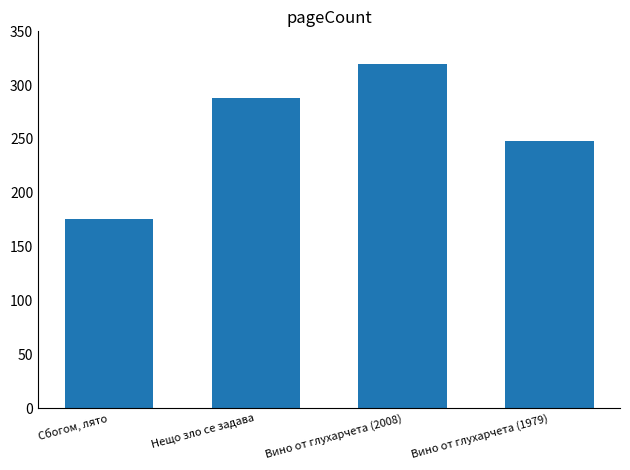

What is the value of the 3rd bar from the left?

320